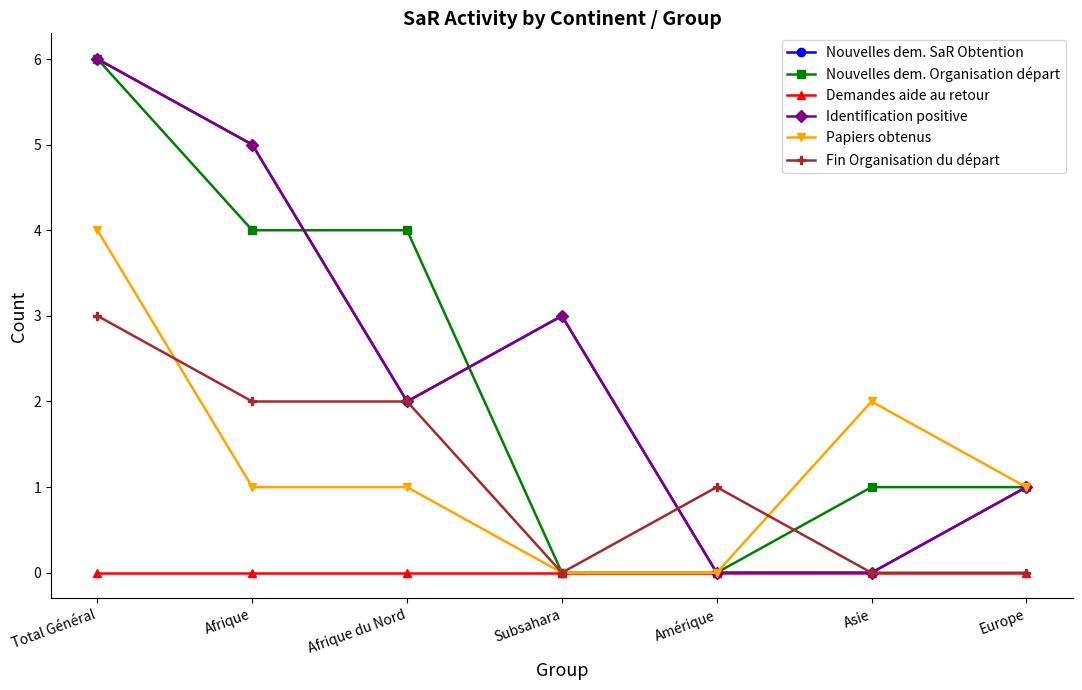

What is the spread (max minus min) of values at Afrique?

5